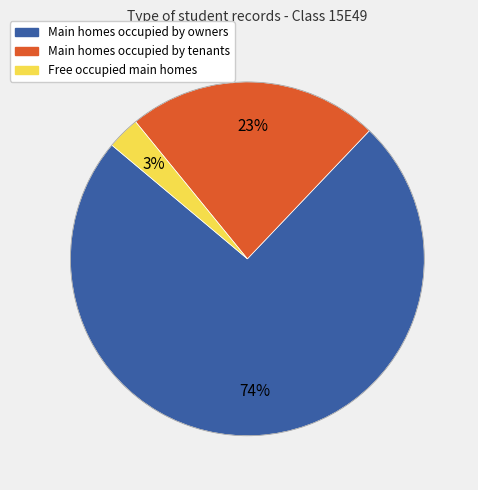

To the nearest percent, what is the difference between the largest and smallest slice percentages?

71%